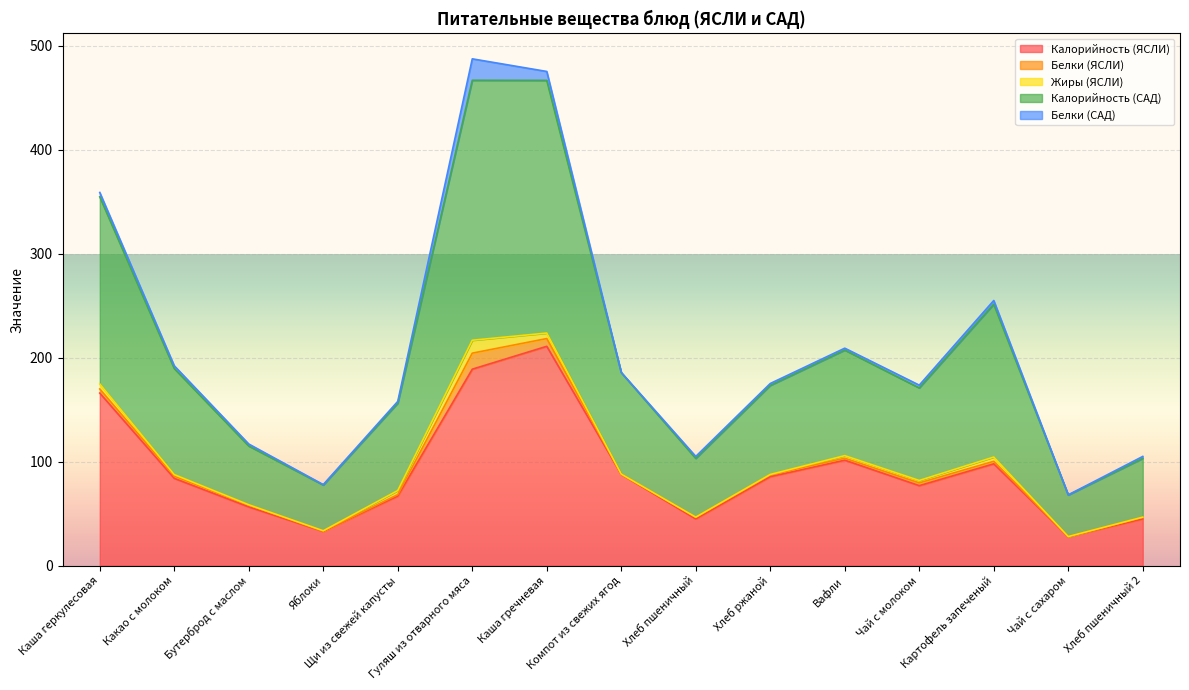

How many lines are shown in the chart?

5